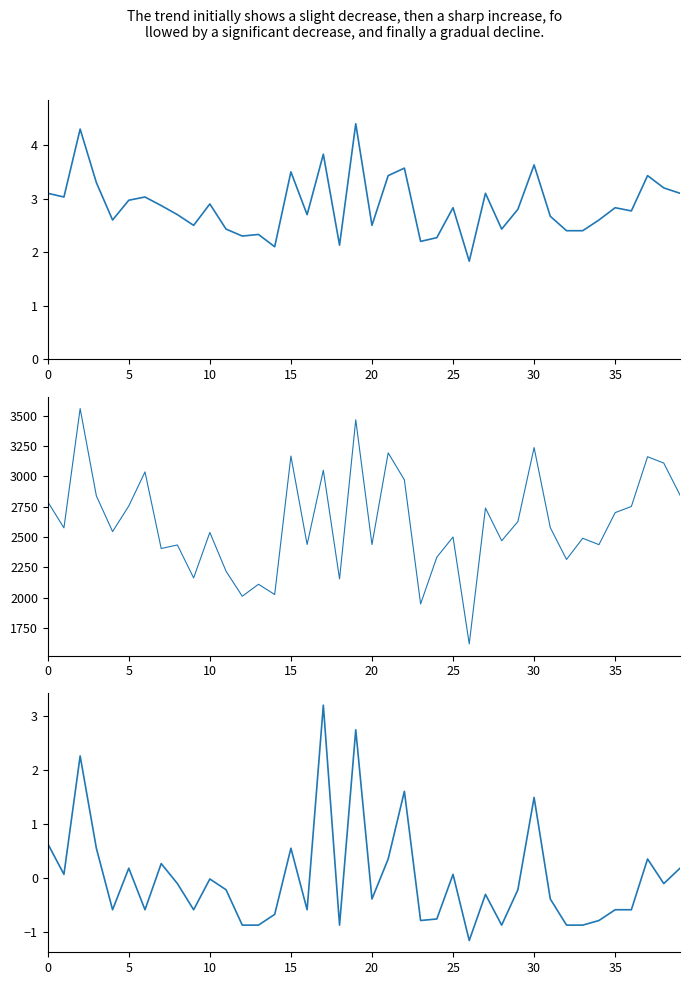

Is the value of P1 at 15 greater than the value of P1+P2 combined at 13?

No